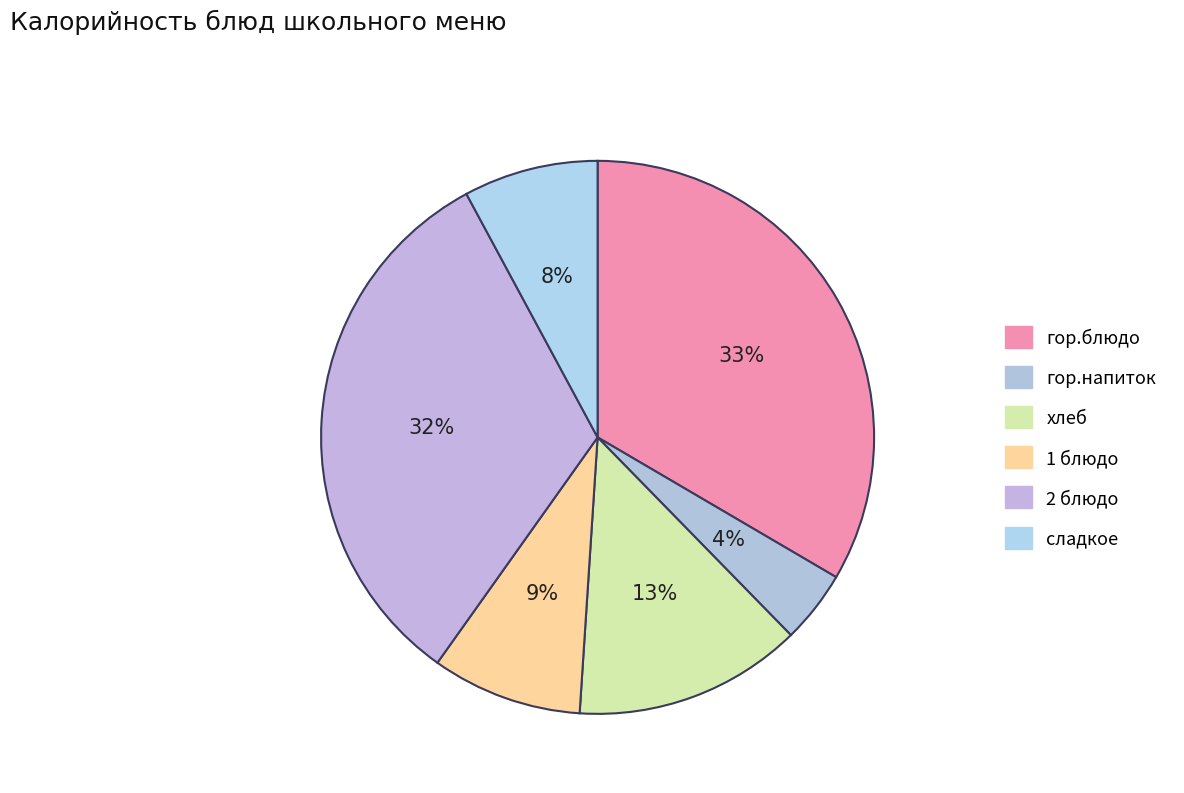

How many segments does this pie chart have?

6